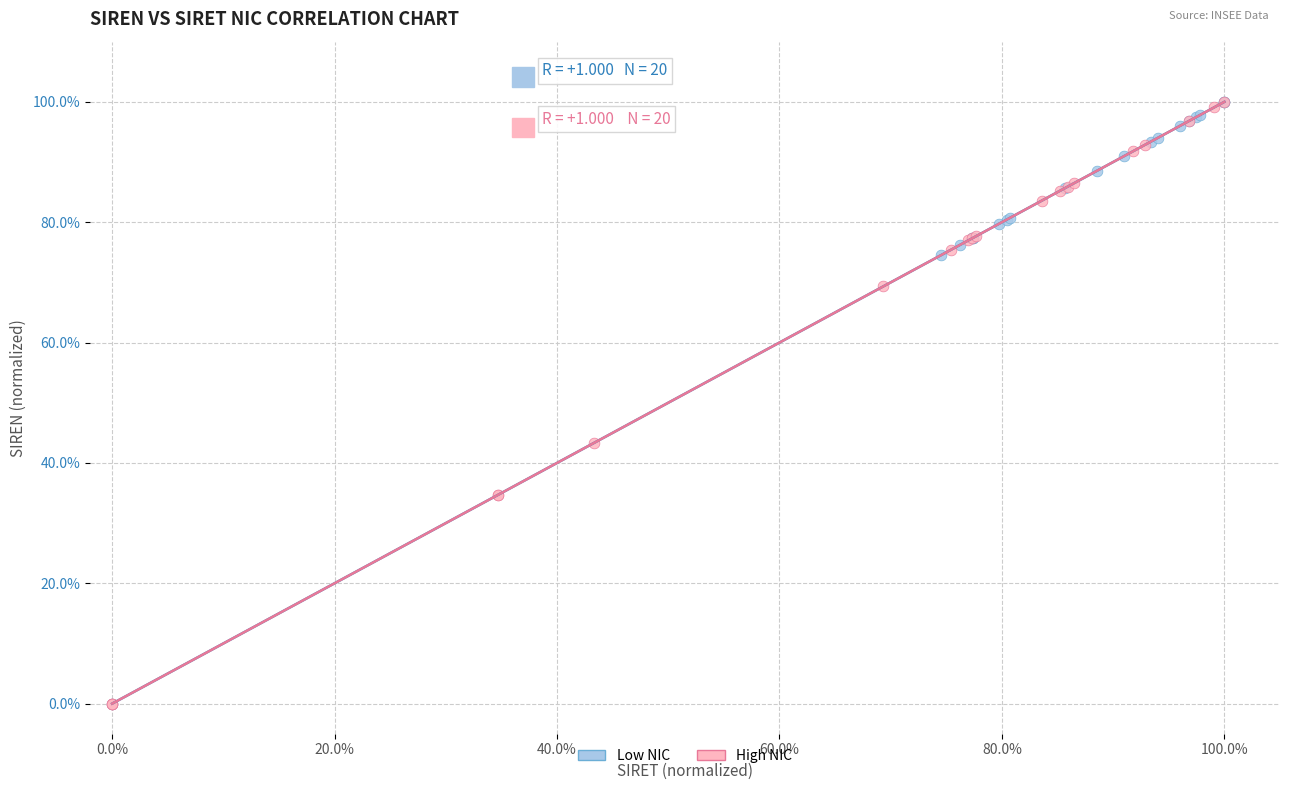

What are all the series names shown in the legend?

Low NIC, High NIC